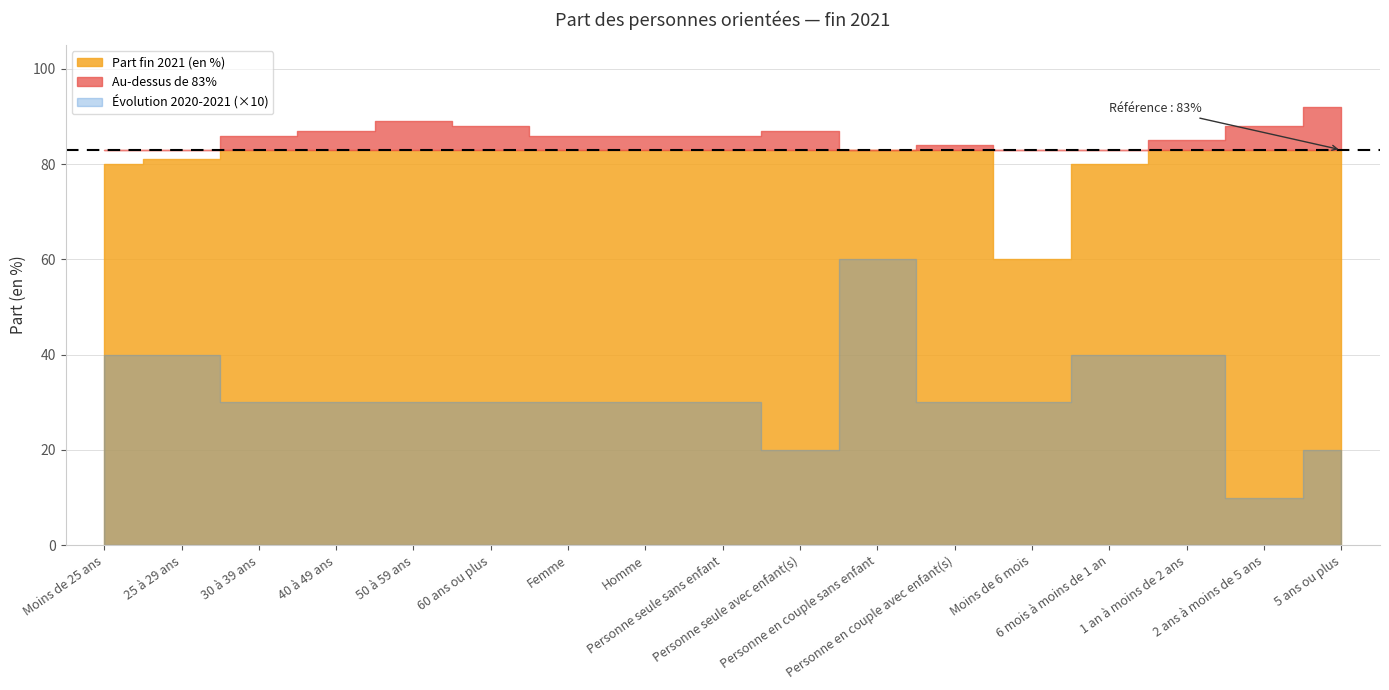

What is the maximum value shown in the chart?

92